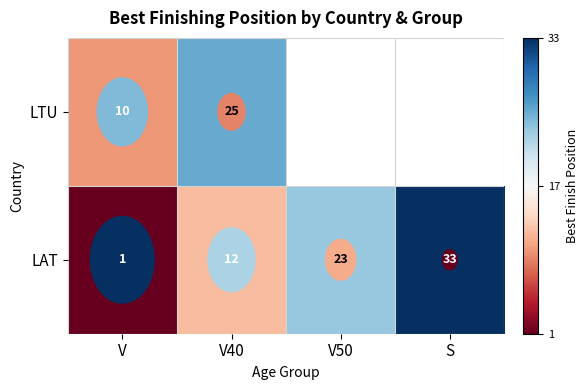

What is the total value across all series at V40?

37